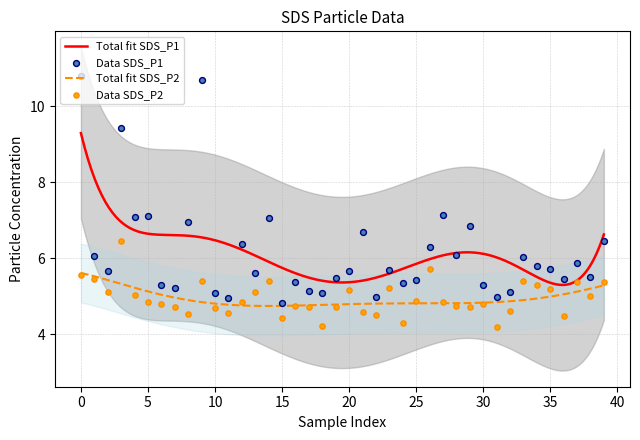

At how many categories does at least one series exceed 9?

3